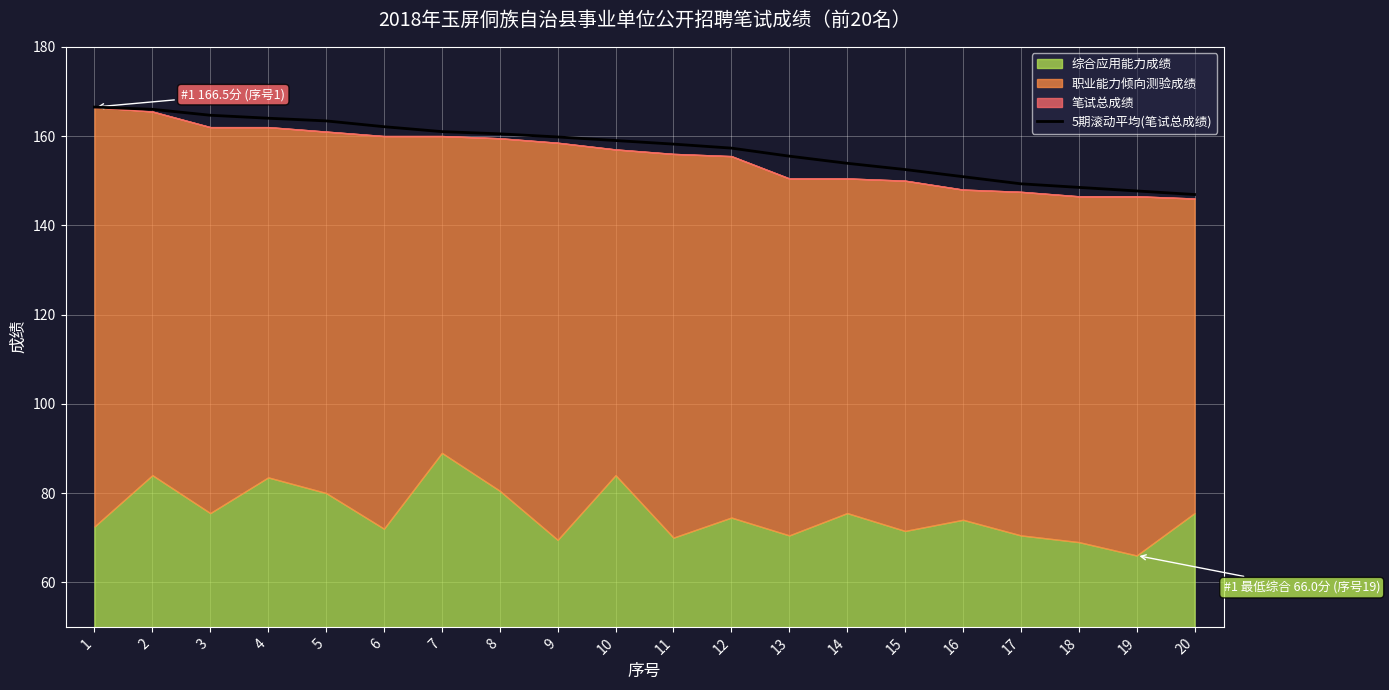

Rank the categories by value from lowest to highest.

20, 19, 18, 17, 16, 15, 14, 13, 12, 11, 10, 9, 8, 7, 6, 5, 4, 3, 2, 1